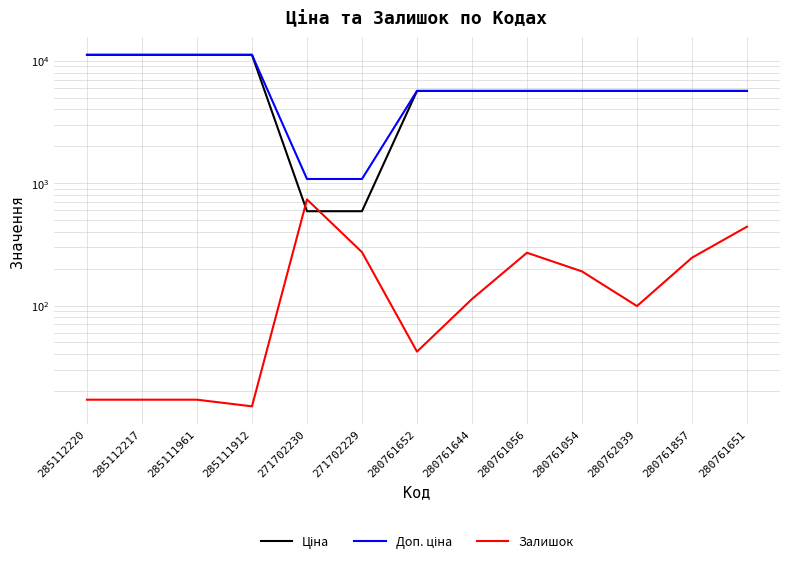

Where does the Доп. ціна series first go above 5673?

285112220